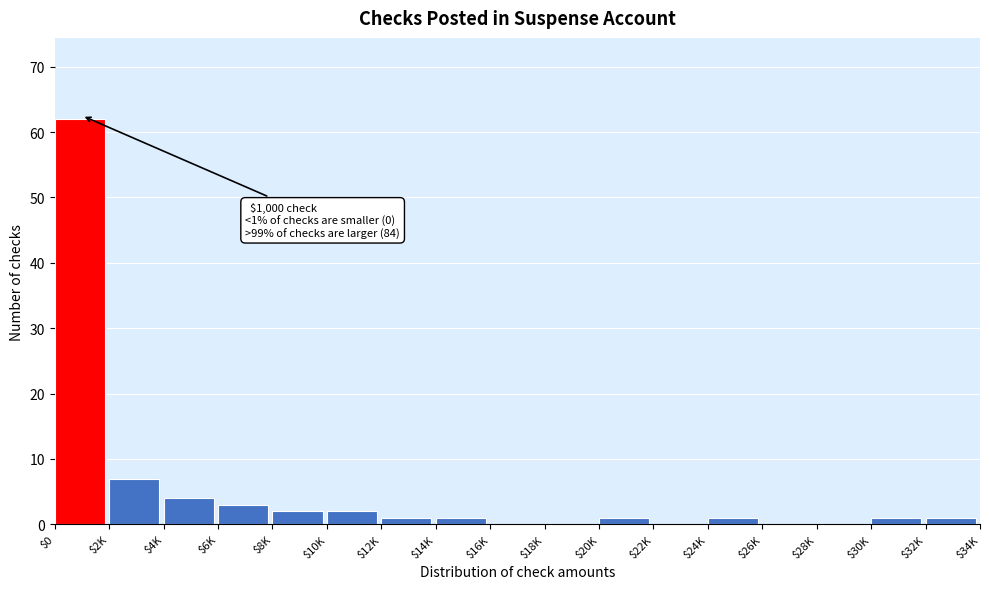

The chart shows a value of 2 at $10K. True or false?

True